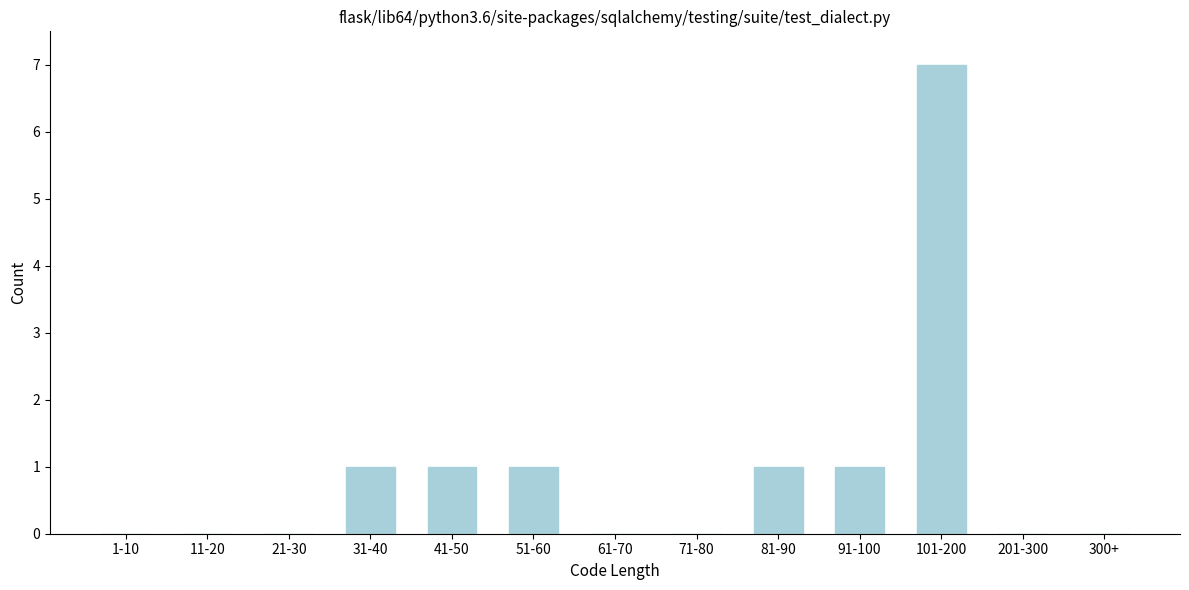

Reading right to left, what are all the values shown in this chart?

300+=0	201-300=0	101-200=7	91-100=1	81-90=1	71-80=0	61-70=0	51-60=1	41-50=1	31-40=1	21-30=0	11-20=0	1-10=0